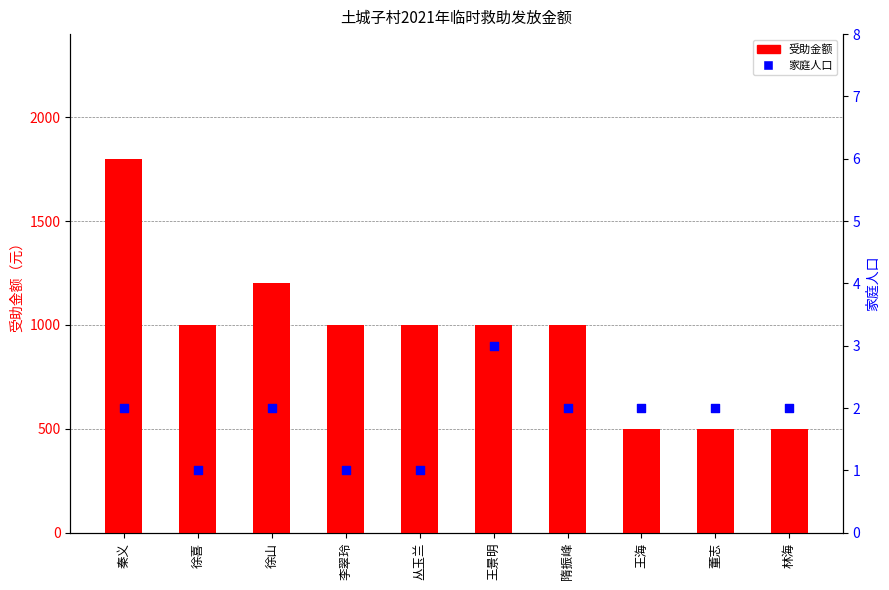

Which series has the largest total across all categories?

受助金额